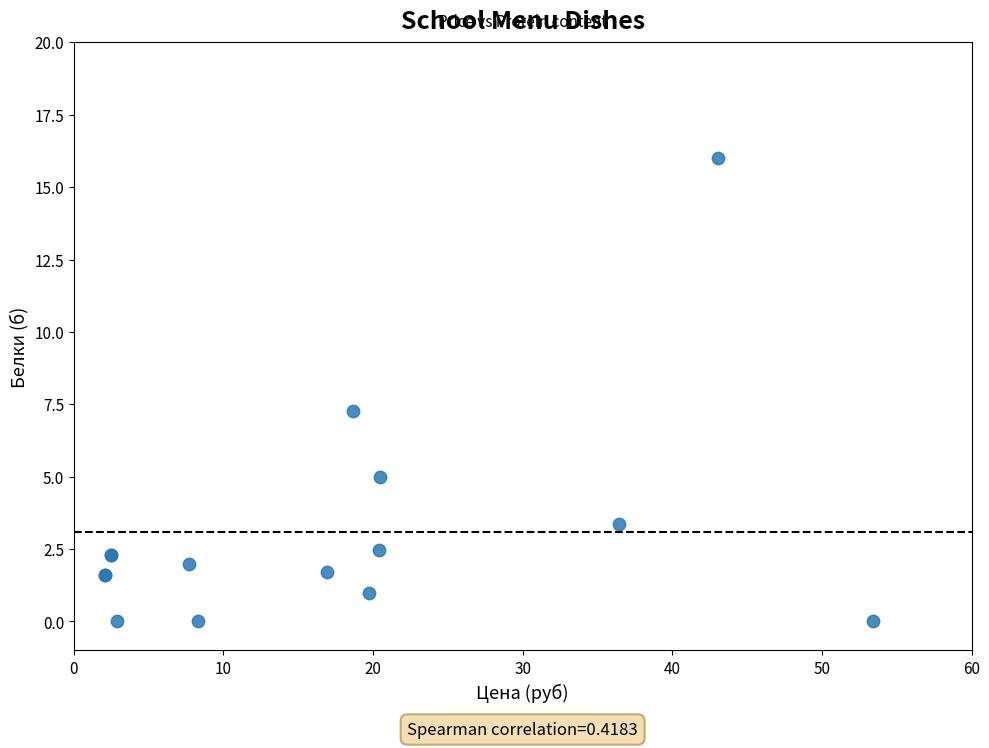

What Y value in the scatter plot is closest to 8?

7.3